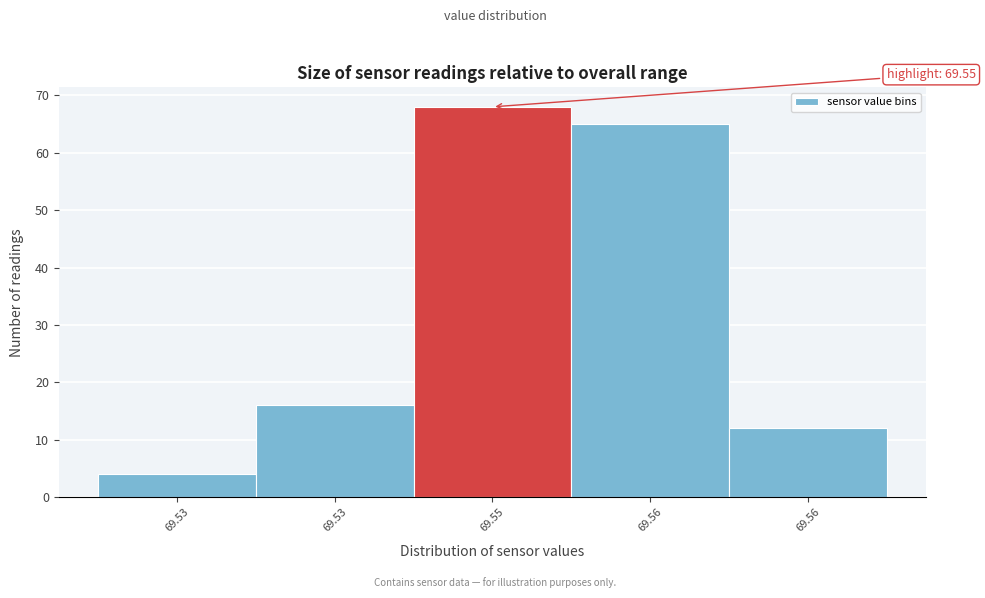

How many data points are less than 16?

2